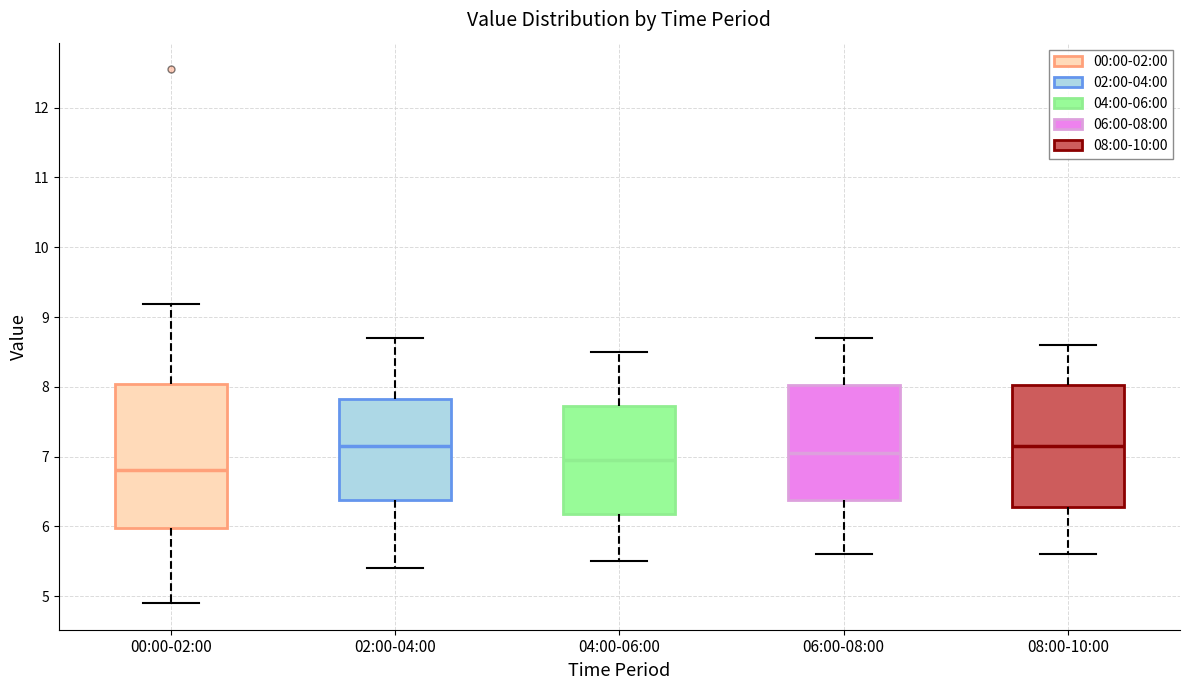

Where is the lower edge of the box for 00:00-02:00 on the y-axis? The values are not printed on the chart, so give them approximately, as read against the axis.

6.0